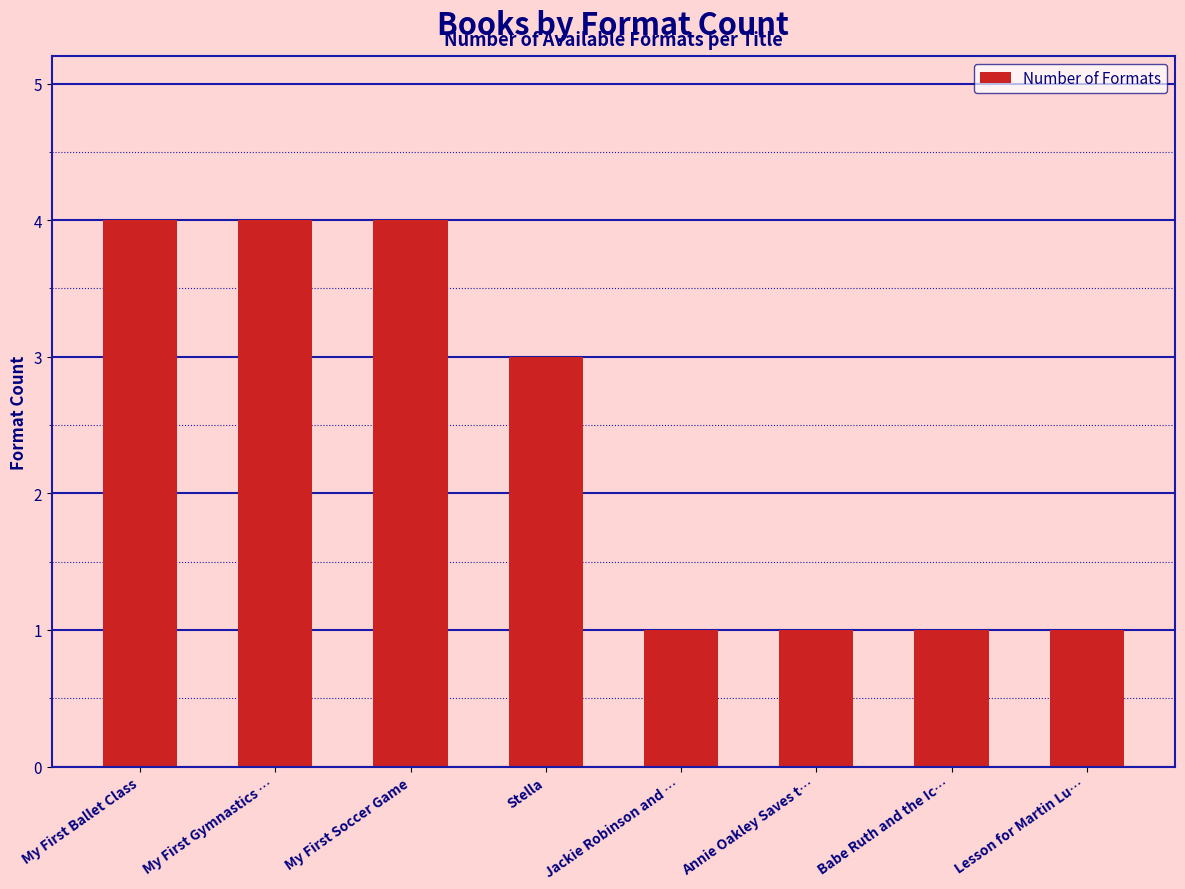

How many categories are shown in the chart?

8